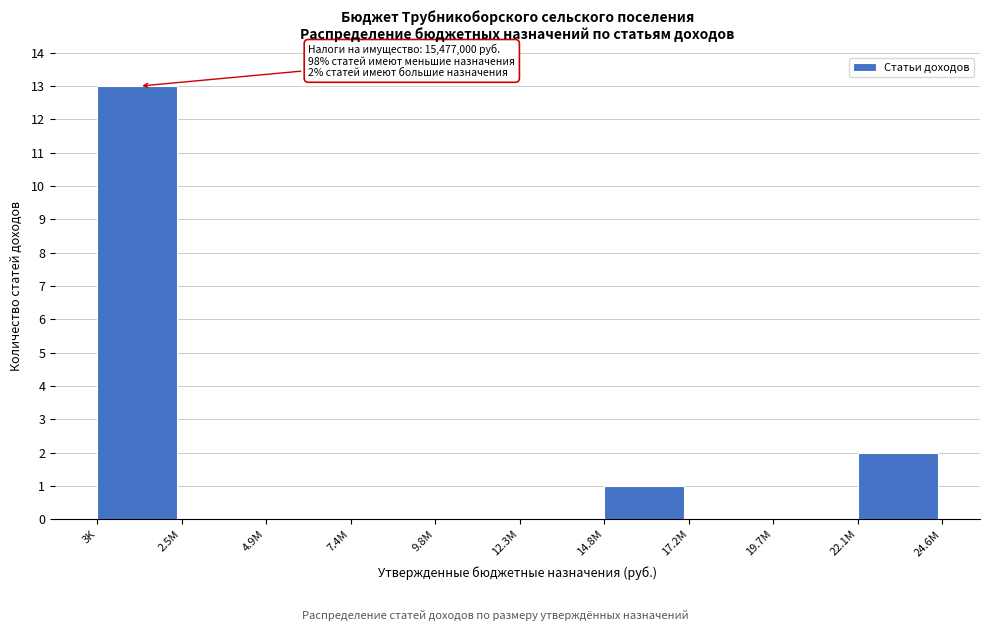

Reading right to left, what are all the values shown in this chart?

22.1M=2	19.7M=0	17.2M=0	14.8M=1	12.3M=0	9.8M=0	7.4M=0	4.9M=0	2.5M=0	3K=13